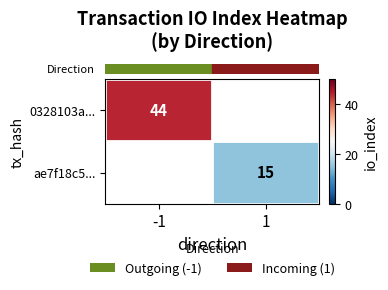

How many positive values does the row_0 series have?

1